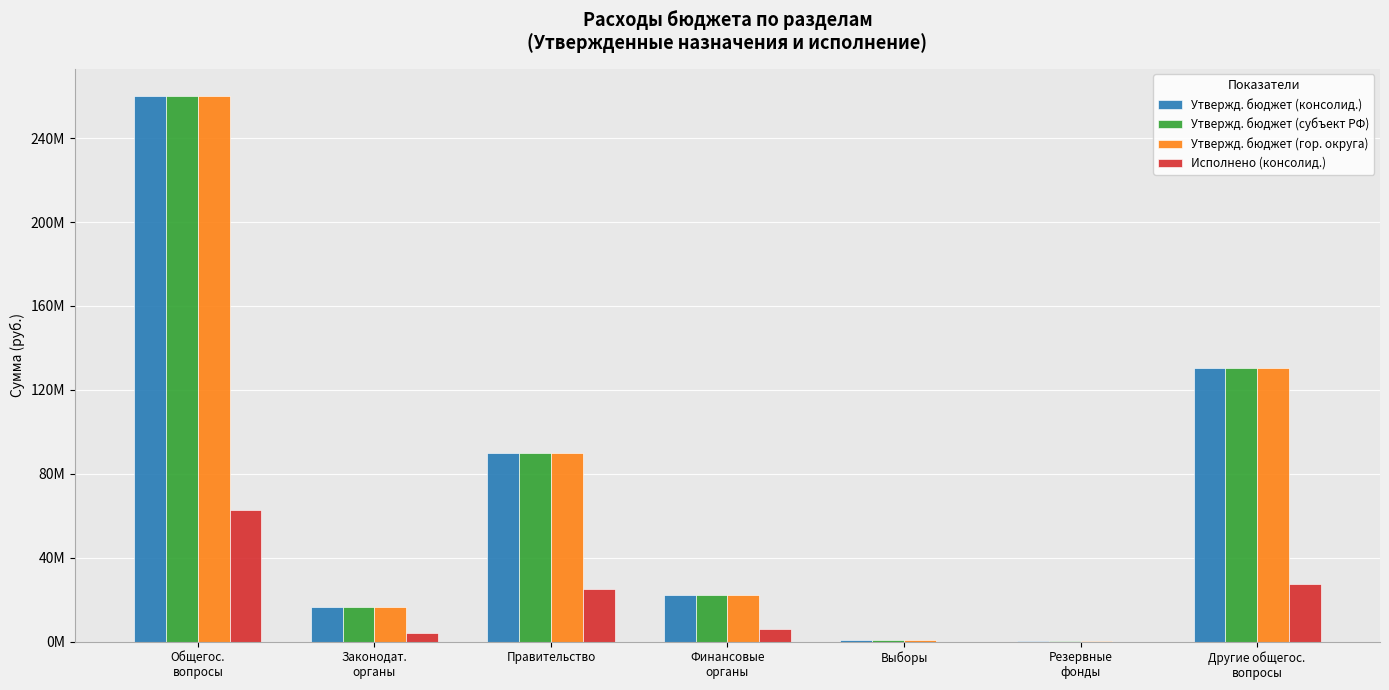

Reading left to right, what are all the values shown in this chart?

Утвержд. бюджет (консолид.): 260185700.0	16436900.0	89838400.0	22301700.0	963900.0	400000.0	130244800.0
Утвержд. бюджет (субъект РФ): 260185700.0	16436900.0	89838400.0	22301700.0	963900.0	400000.0	130244800.0
Утвержд. бюджет (гор. округа): 260185700.0	16436900.0	89838400.0	22301700.0	963900.0	400000.0	130244800.0
Исполнено (консолид.): 62875437.9	4261056.3	25181891.6	6160871.9	0.0	0.0	27271618.1